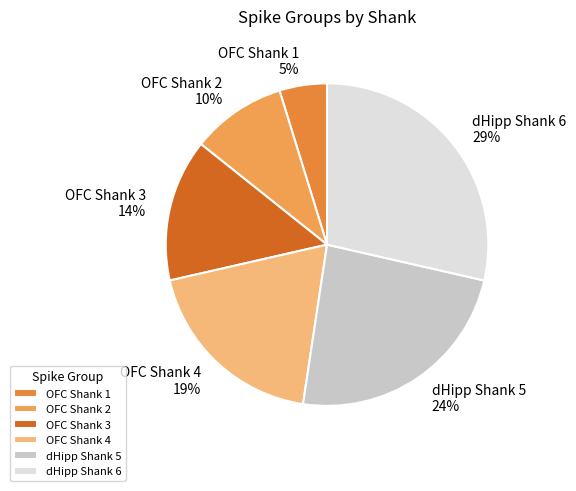

Does any single category account for the majority?

No